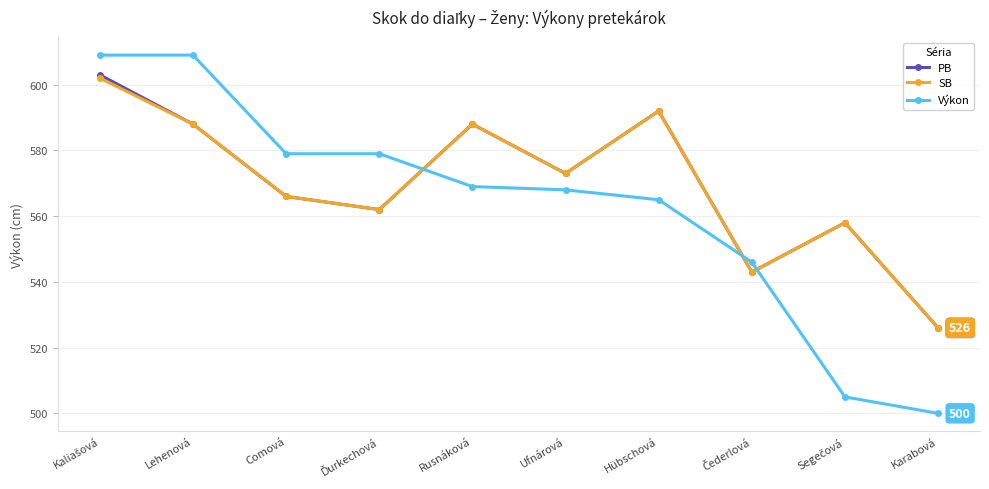

What value does the PB series have at Ufnárová?

573